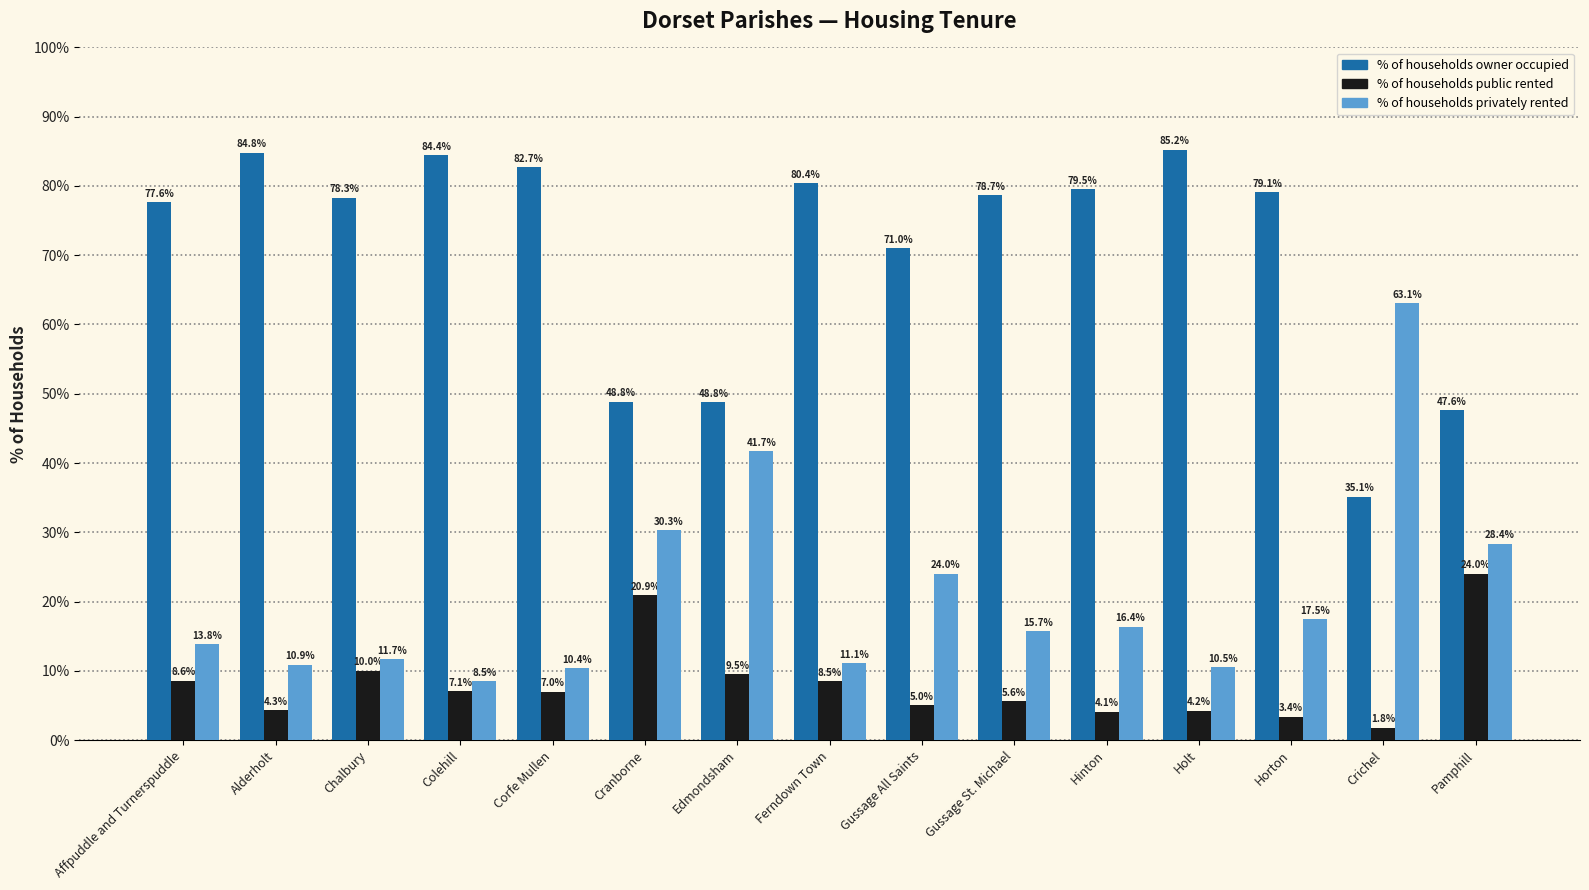

Which category has the highest value in the % of households owner occupied series?

Holt